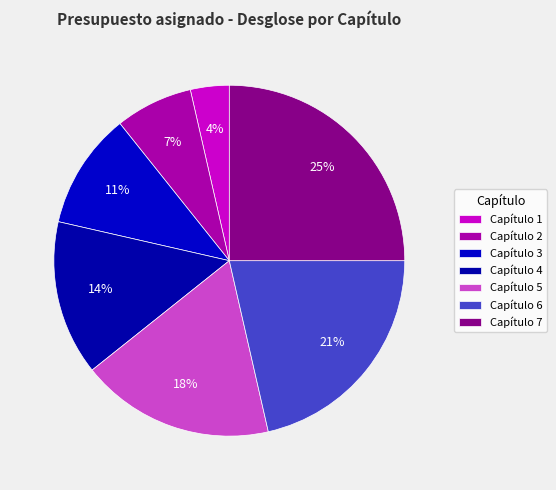

Does Capítulo 7 represent more than half of the total?

No